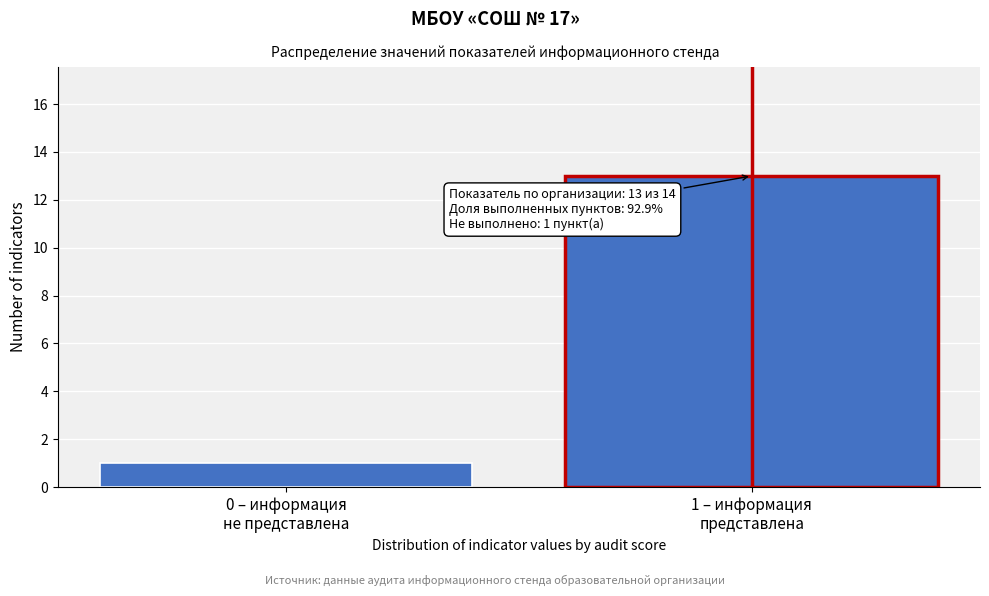

Reading left to right, transcribe all the data shown in this chart.

1	13